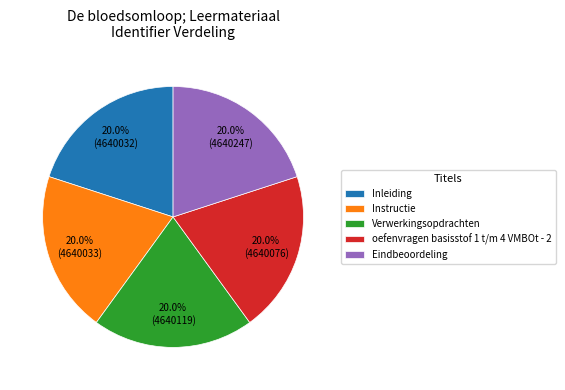

Is it true that Inleiding is 20% of the pie?

True